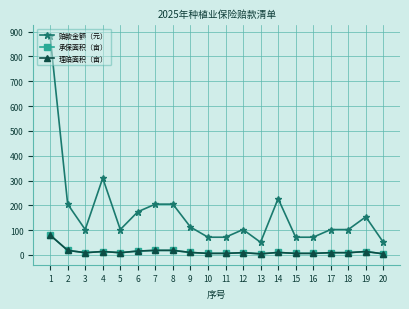

Read the 理赔面积（亩） value at 9.

10.2